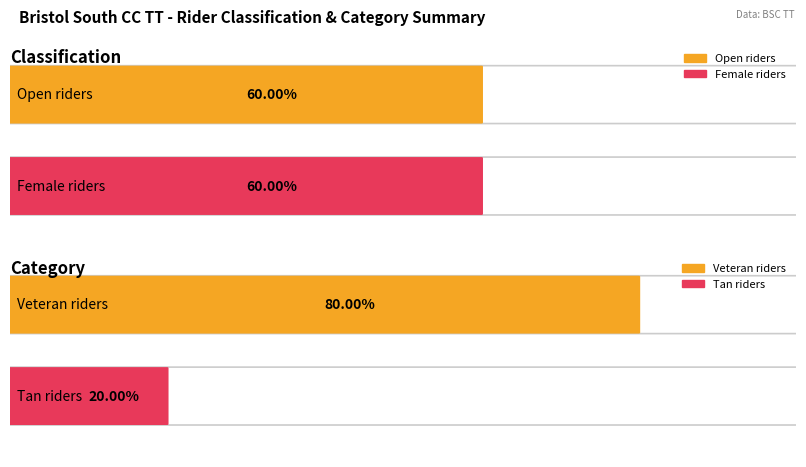

At how many categories does at least one series exceed 4?

1